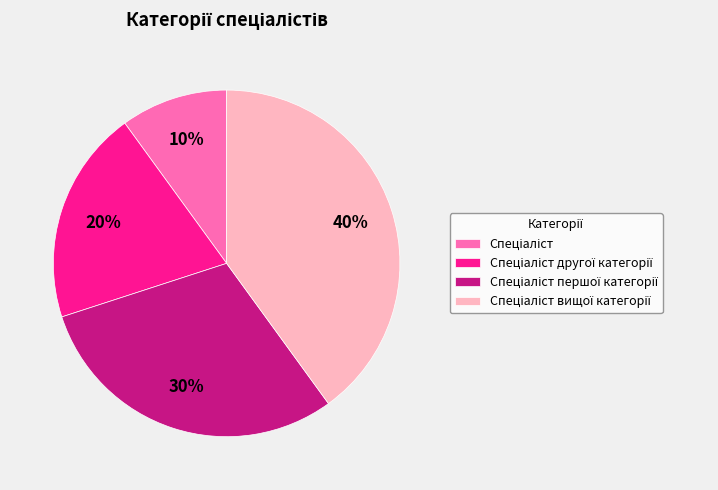

Is there a majority slice in this chart?

No